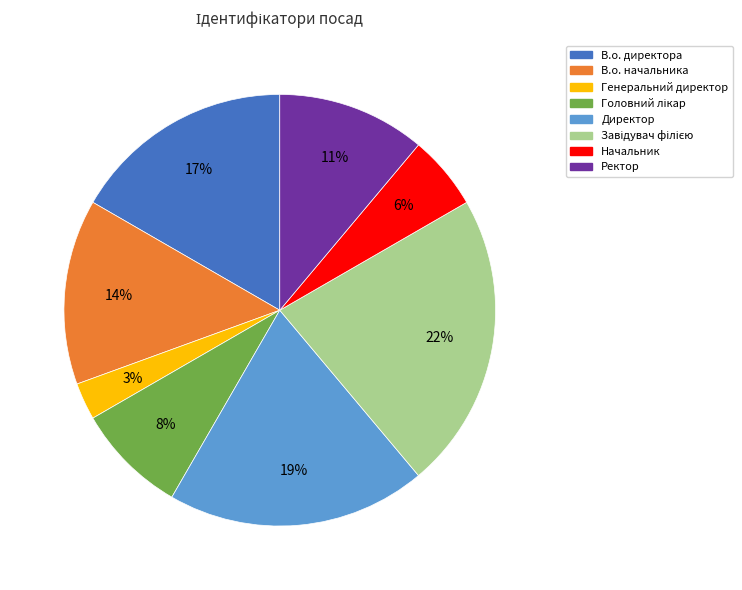

The Директор slice represents 19% of the pie. True or false?

True